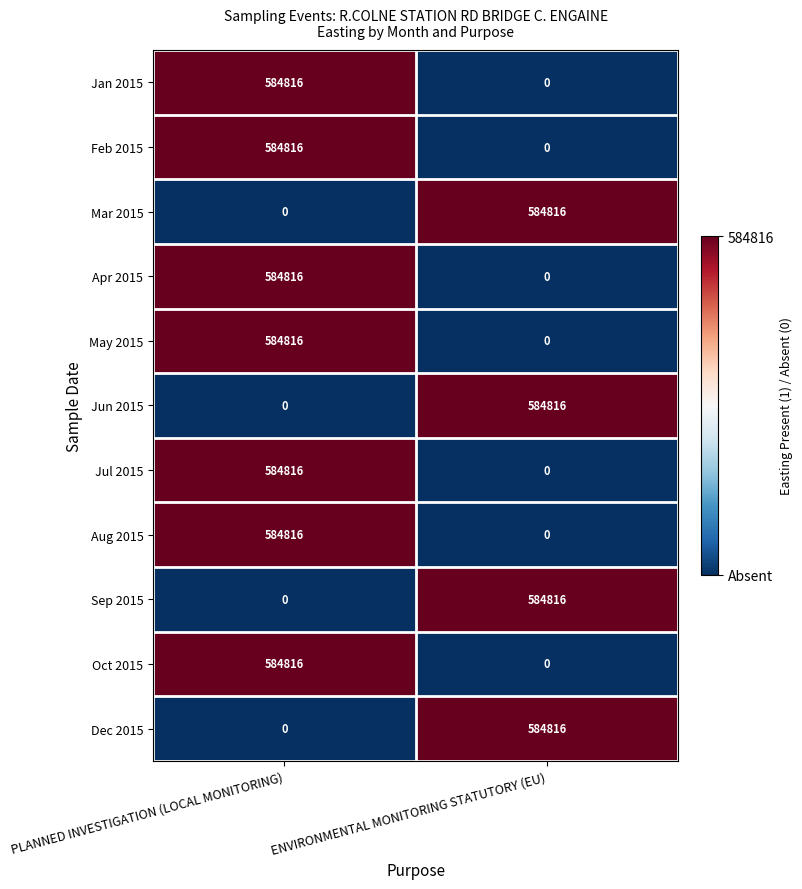

What is the total value across all series at PLANNED INVESTIGATION (LOCAL MONITORING)?

4093712